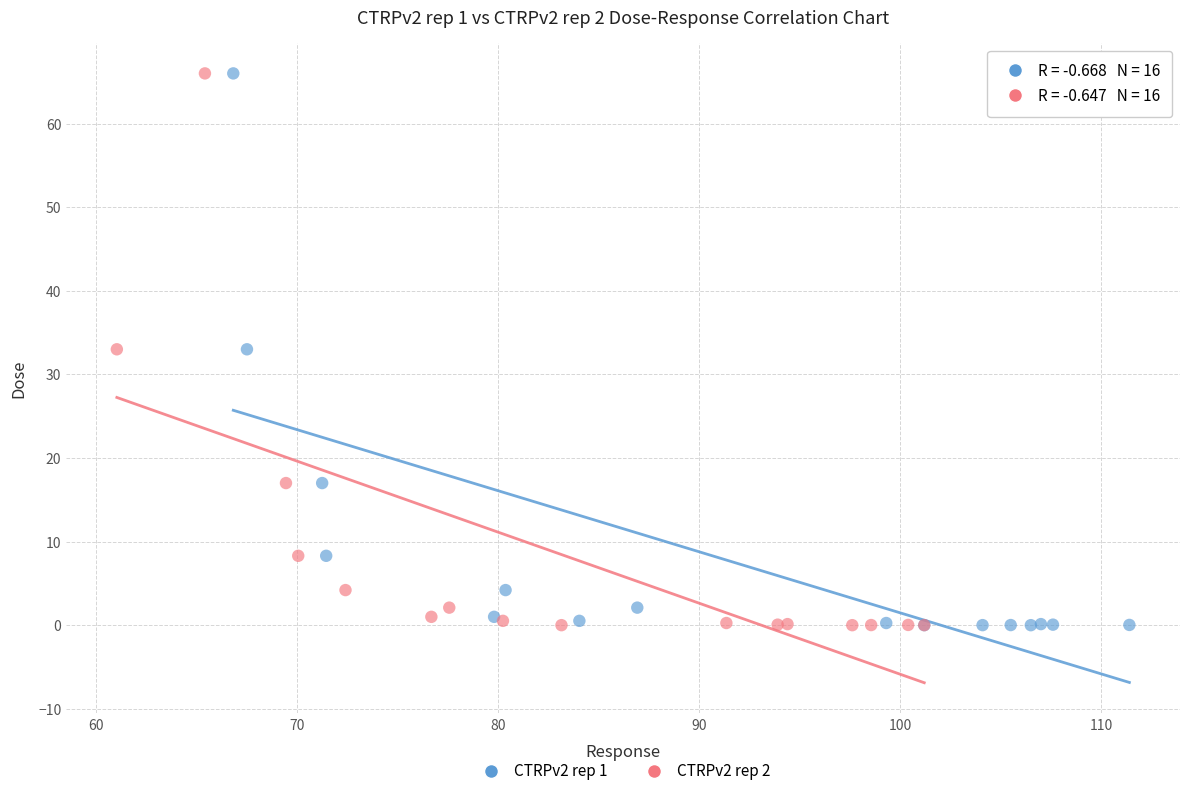

What are all the series names shown in the legend?

CTRPv2 rep 1, CTRPv2 rep 2